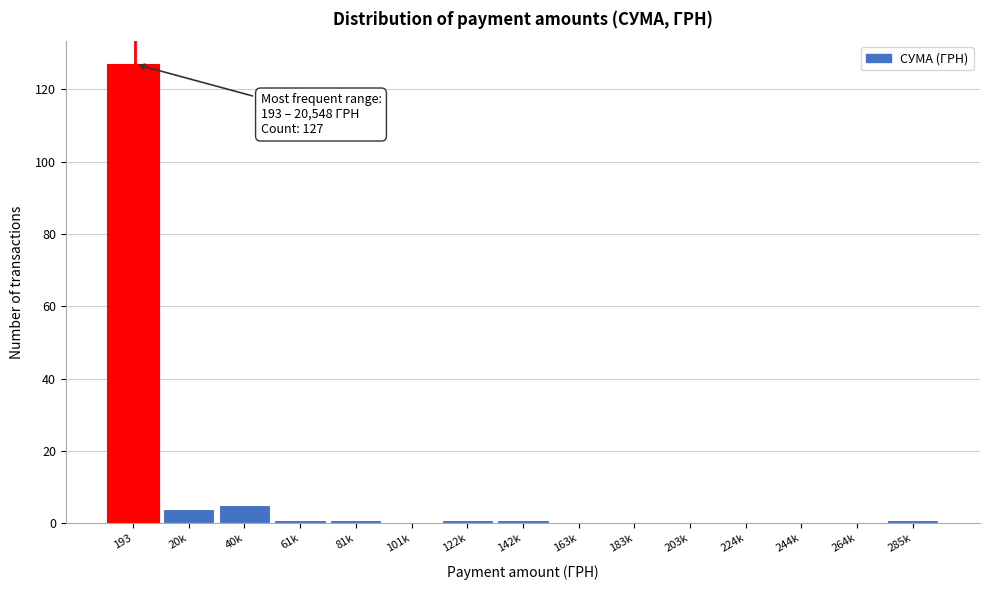

Reading left to right, list all the values displayed in this chart.

193=127	20k=4	40k=5	61k=1	81k=1	101k=0	122k=1	142k=1	163k=0	183k=0	203k=0	224k=0	244k=0	264k=0	285k=1